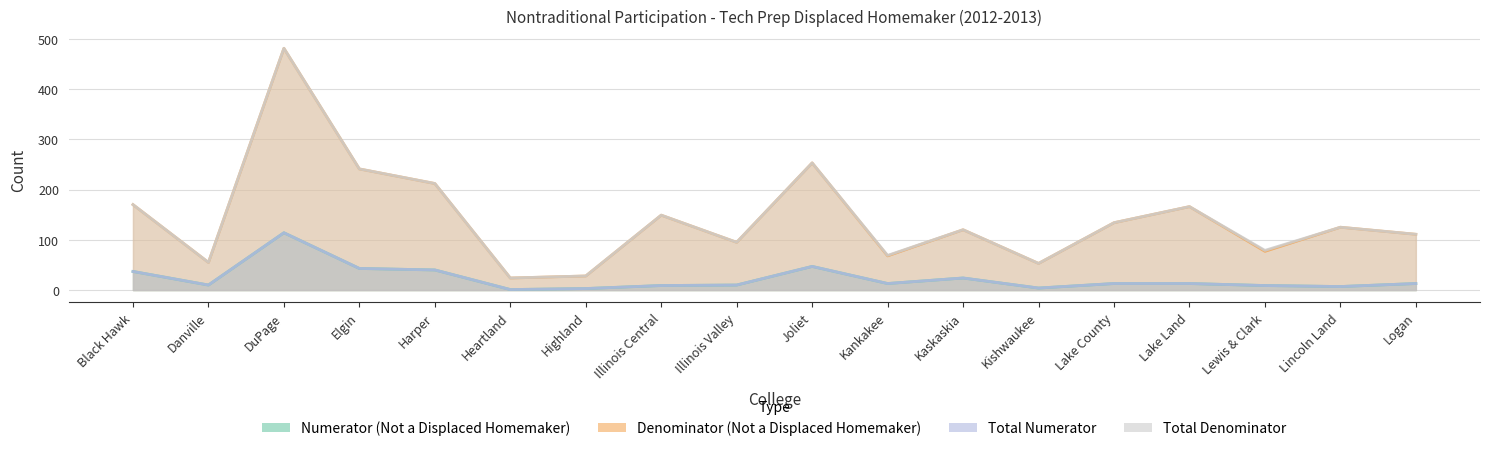

At which category is the sum across all series the highest?

DuPage